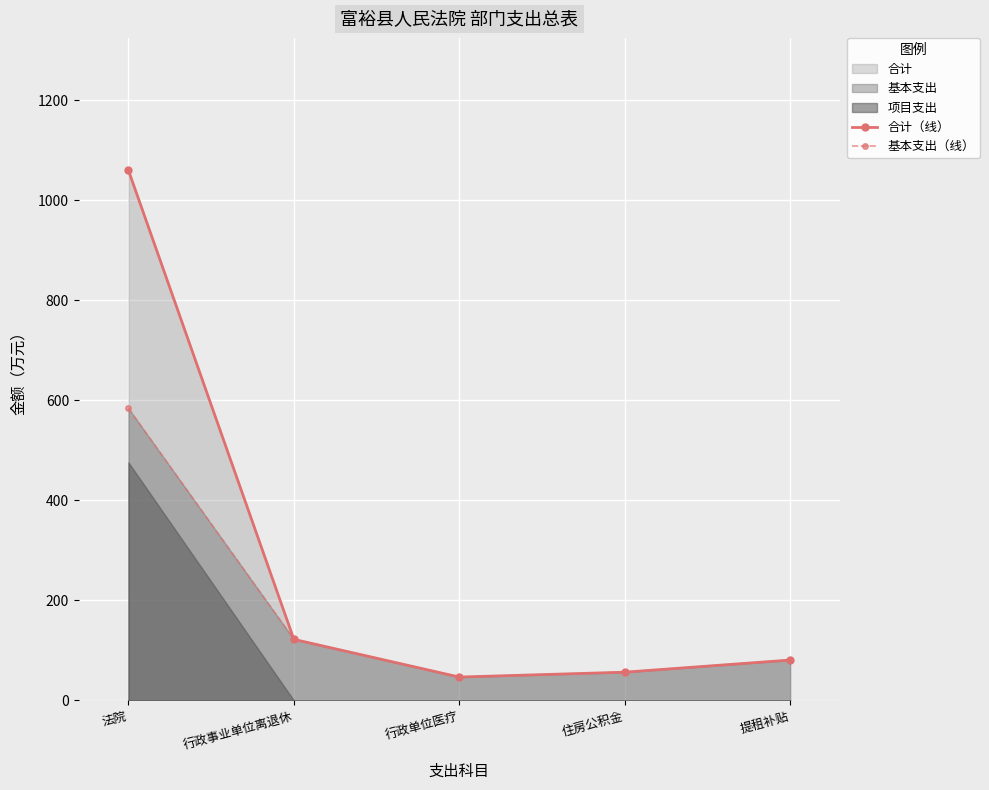

What is the greatest value displayed?

1059.8